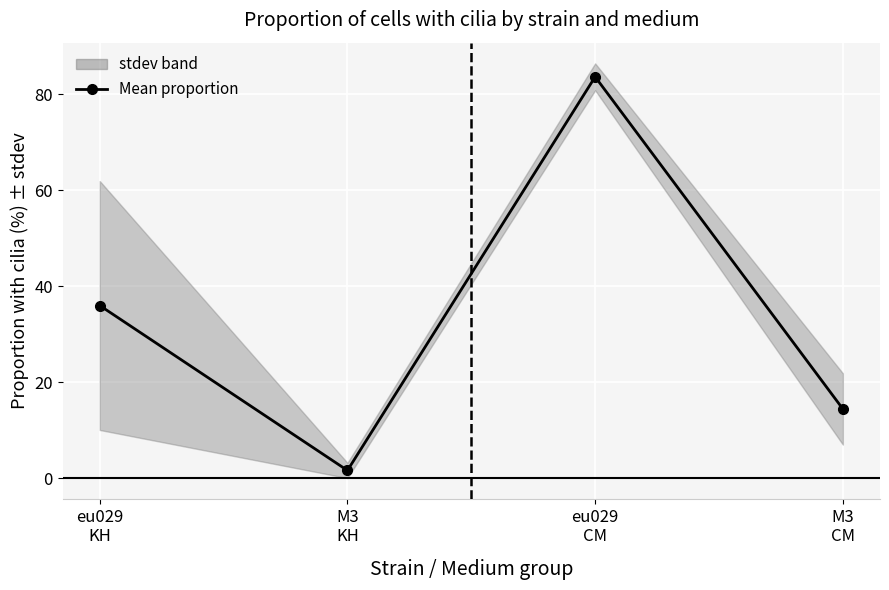

Reading left to right, what are all the values shown in this chart?

eu029
KH=36.0	M3
KH=1.7	eu029
CM=83.6	M3
CM=14.5